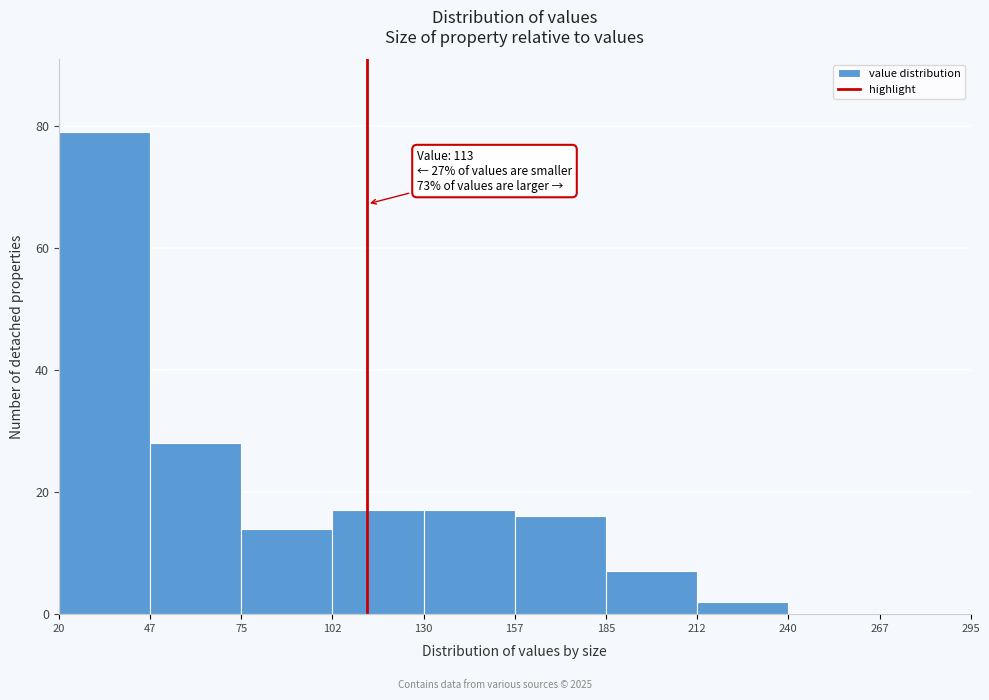

Over which range of the x-axis is the bar tallest?

20 to 47